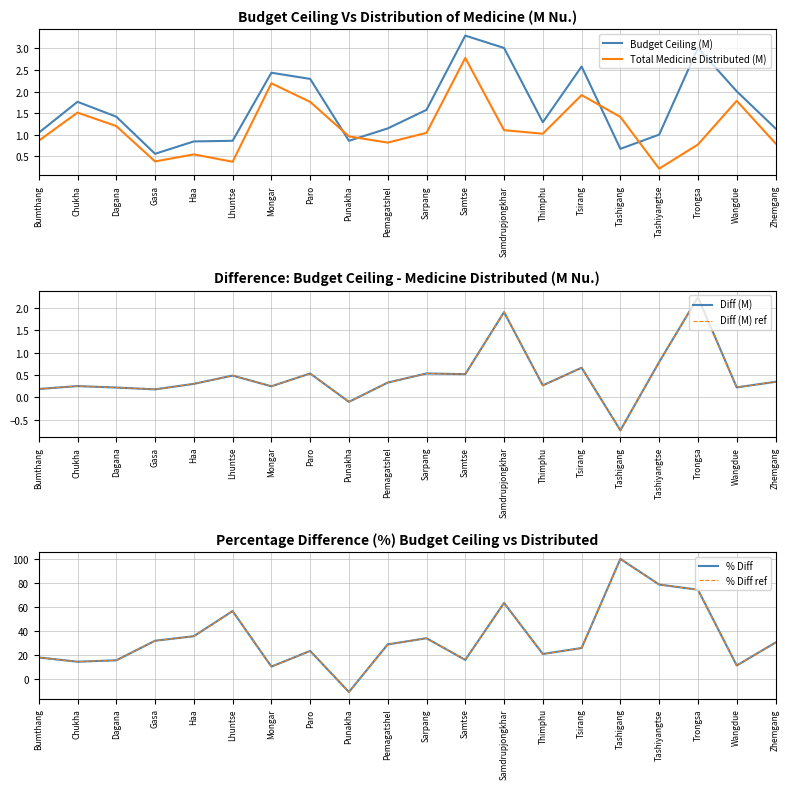

Between which two adjacent categories do % Diff ref and Diff (M) first intersect?

Paro and Punakha